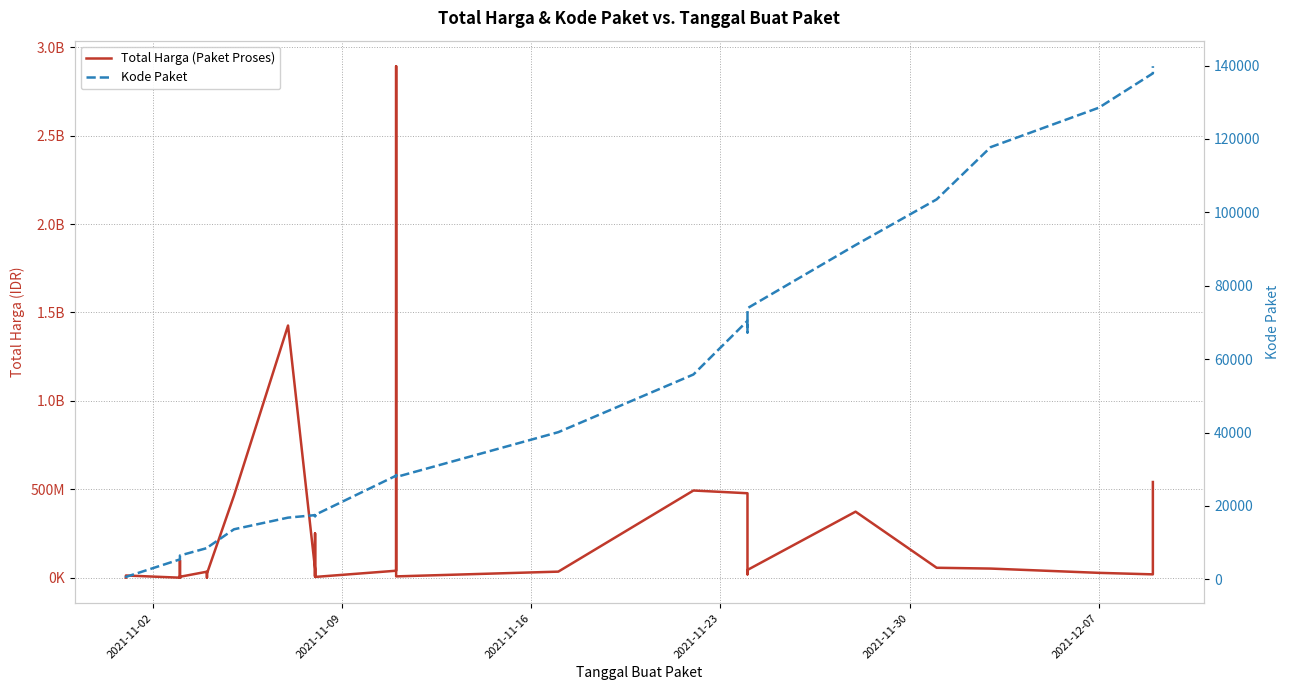

Rank the series by their average value, from lowest to highest.

Kode Paket, Total Harga (Paket Proses)